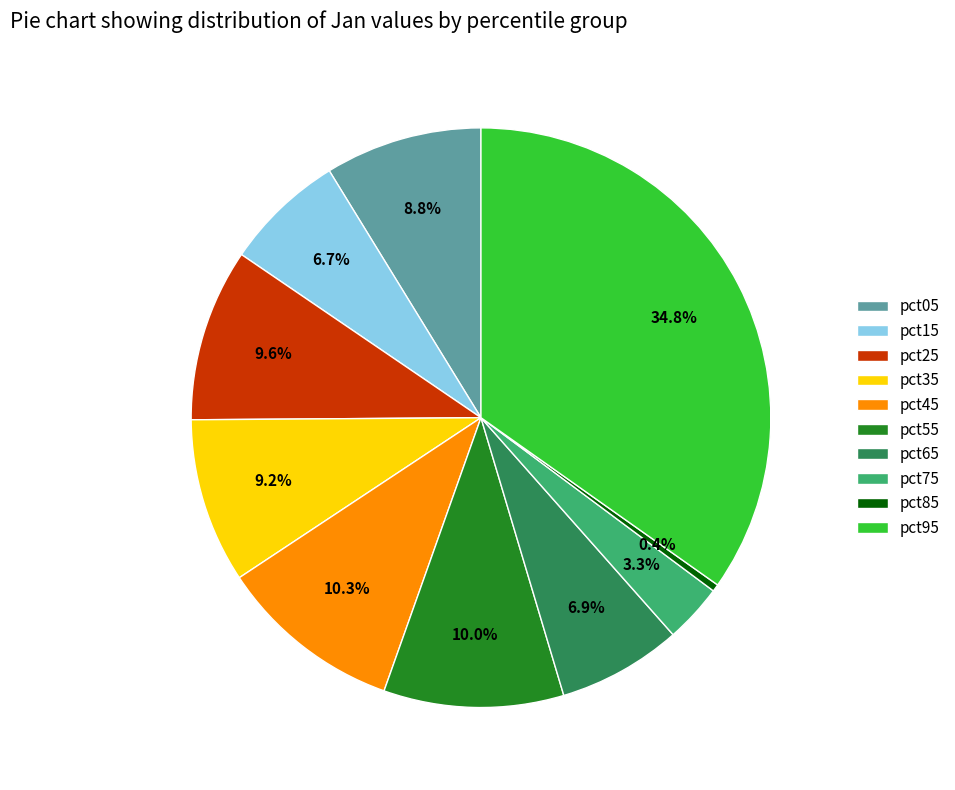

What is the total percentage of pct45 and pct85?

10.7%